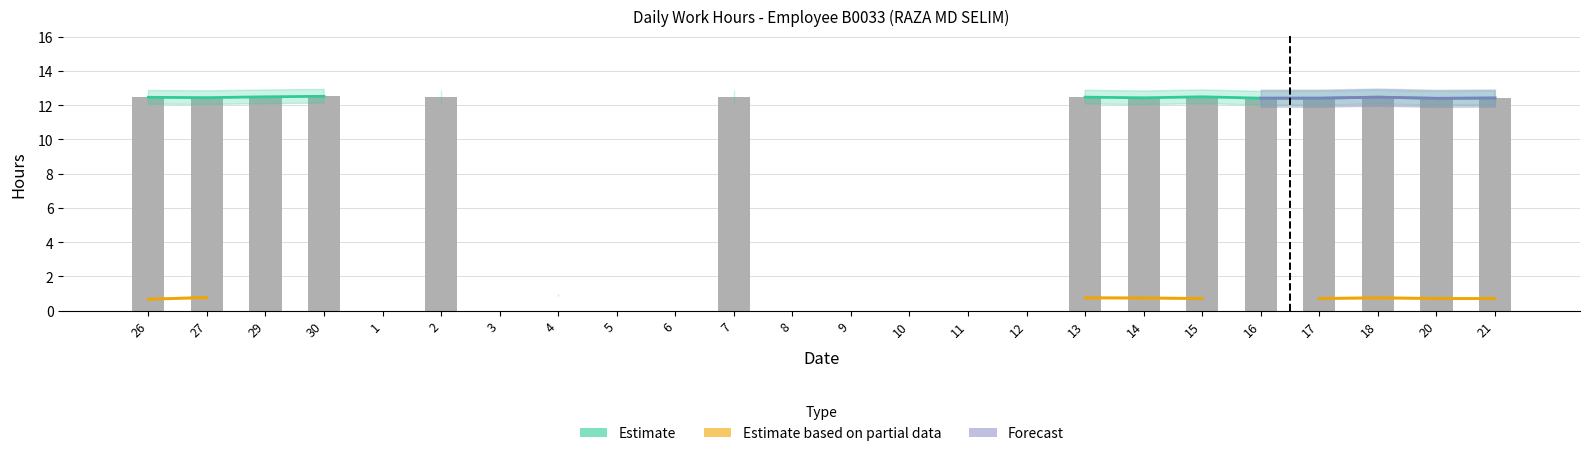

How many data points in Low (Work Hours) are above 12?

14